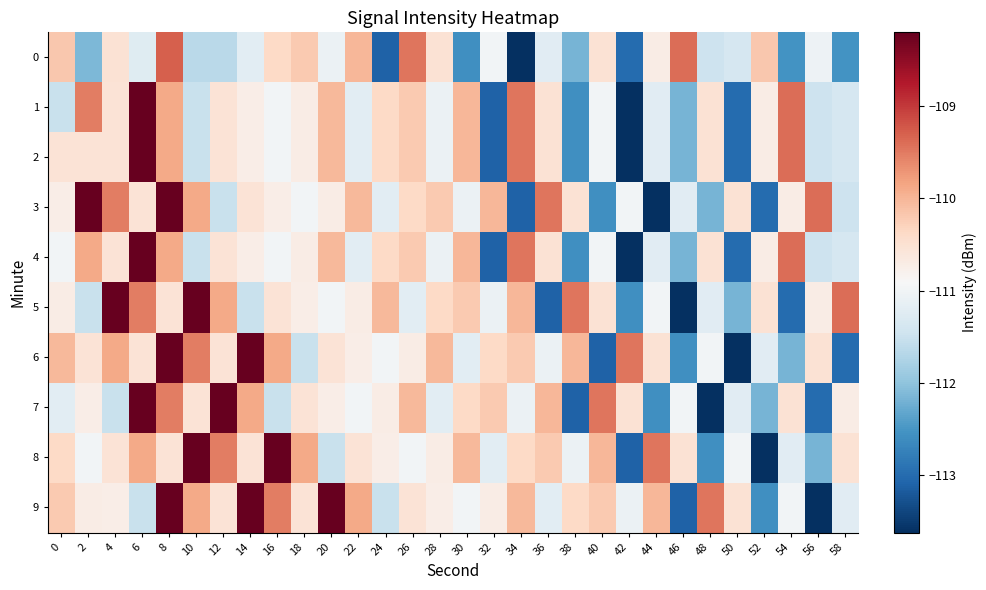

What is the greatest value displayed?

-108.2